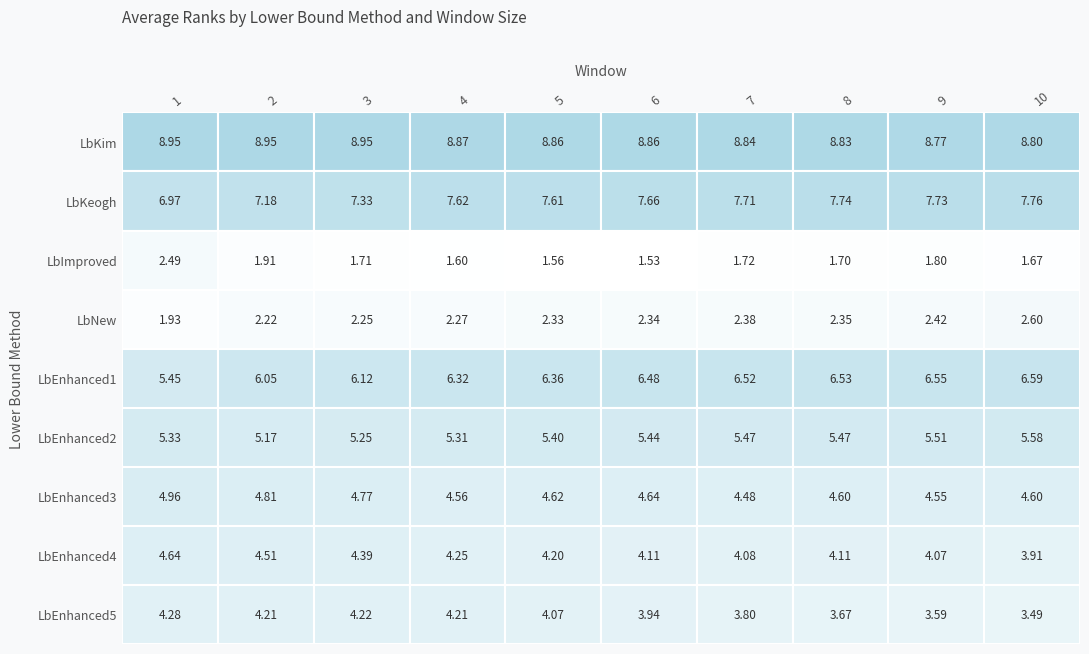

What is the smallest value displayed?

1.5